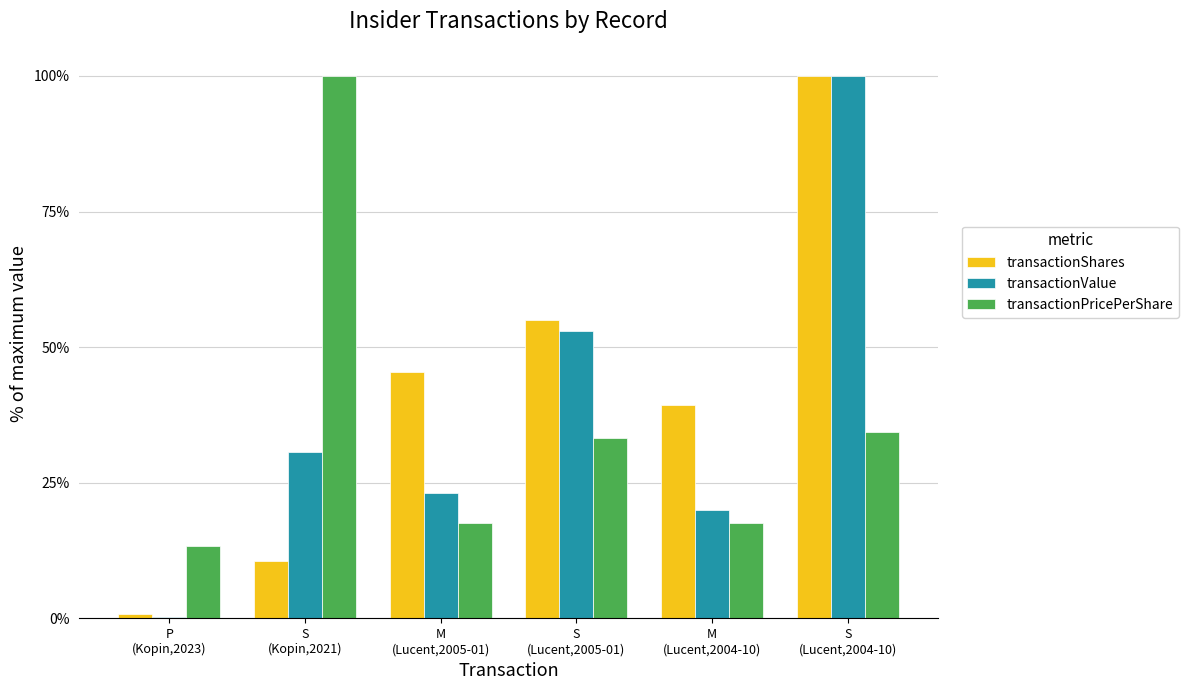

At which label does transactionValue reach its peak?

S
(Lucent,2004-10)